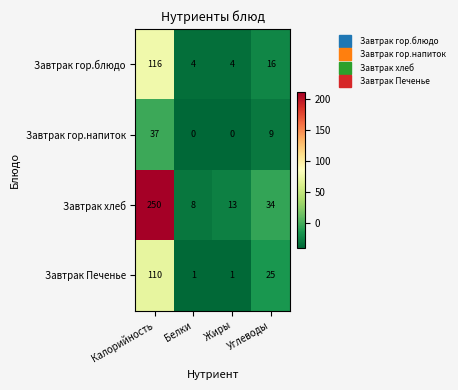

Which series has the largest range (max minus min)?

Завтрак хлеб